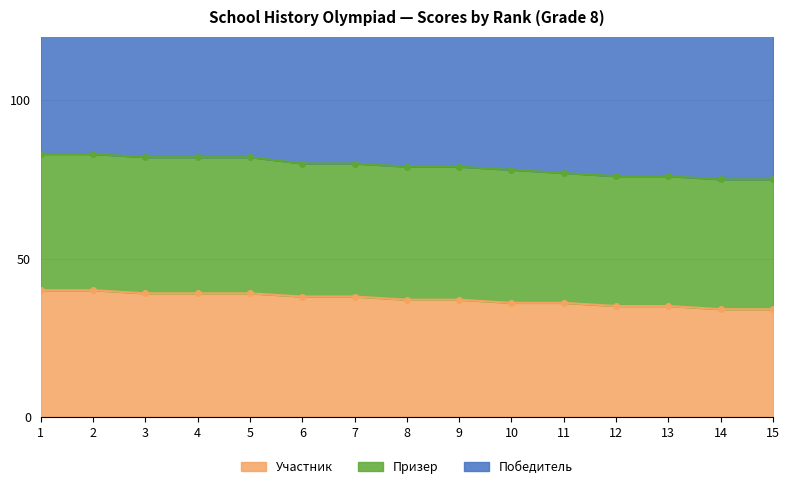

True or false: Участник has a value of 19 at 15.

False